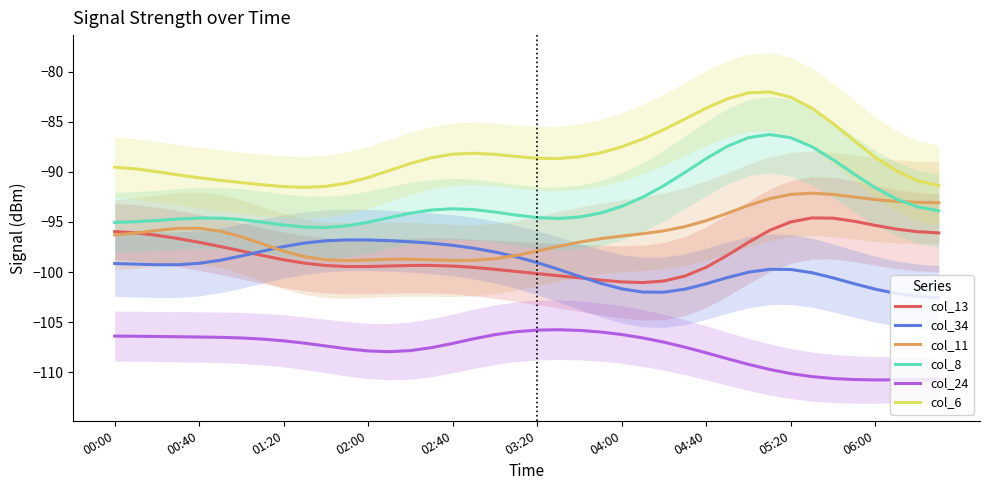

List the series in order of their peak value, highest first.

col_6, col_8, col_11, col_13, col_34, col_24